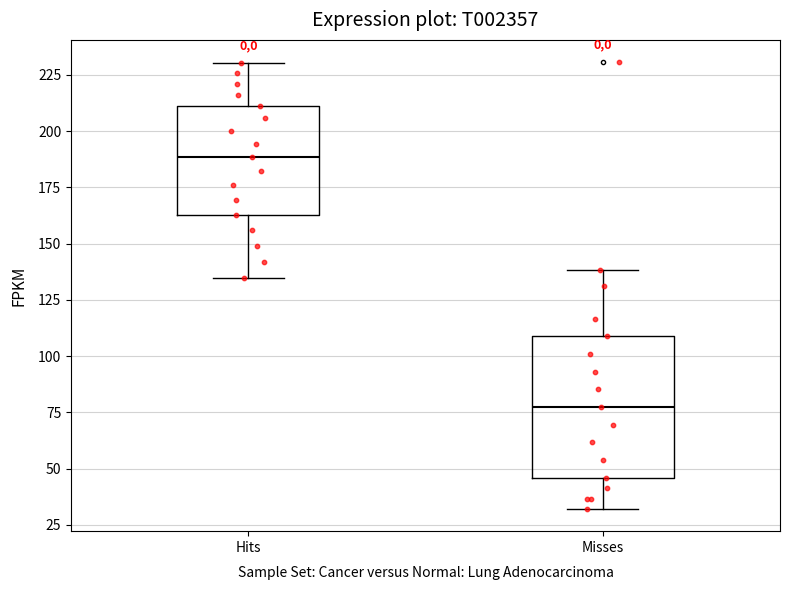

Which box has the highest median line?

Hits